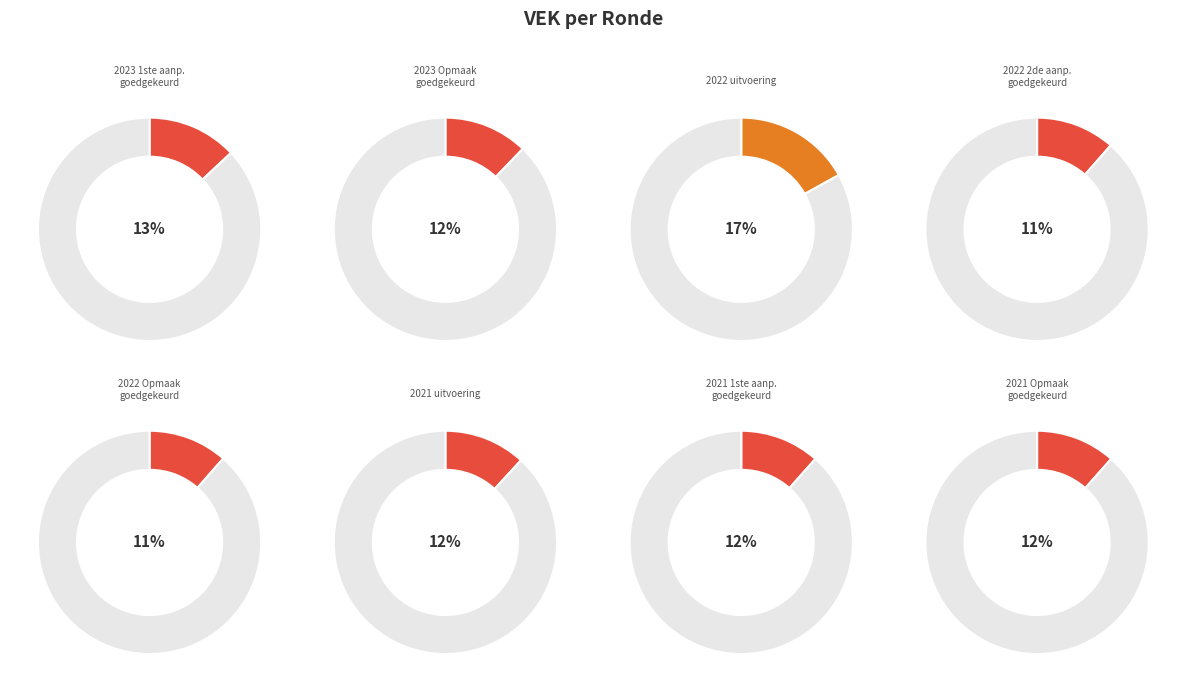

True or false: 2023 1ste aanpassing – goedgekeurd accounts for 1% of the total.

False